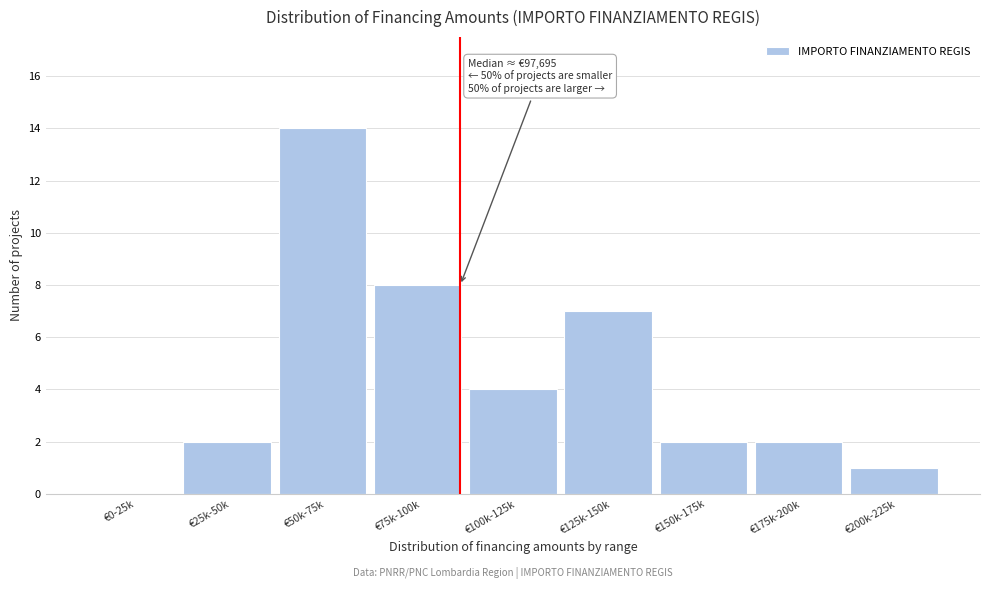

Reading right to left, what are all the values shown in this chart?

€200k-225k=1	€175k-200k=2	€150k-175k=2	€125k-150k=7	€100k-125k=4	€75k-100k=8	€50k-75k=14	€25k-50k=2	€0-25k=0